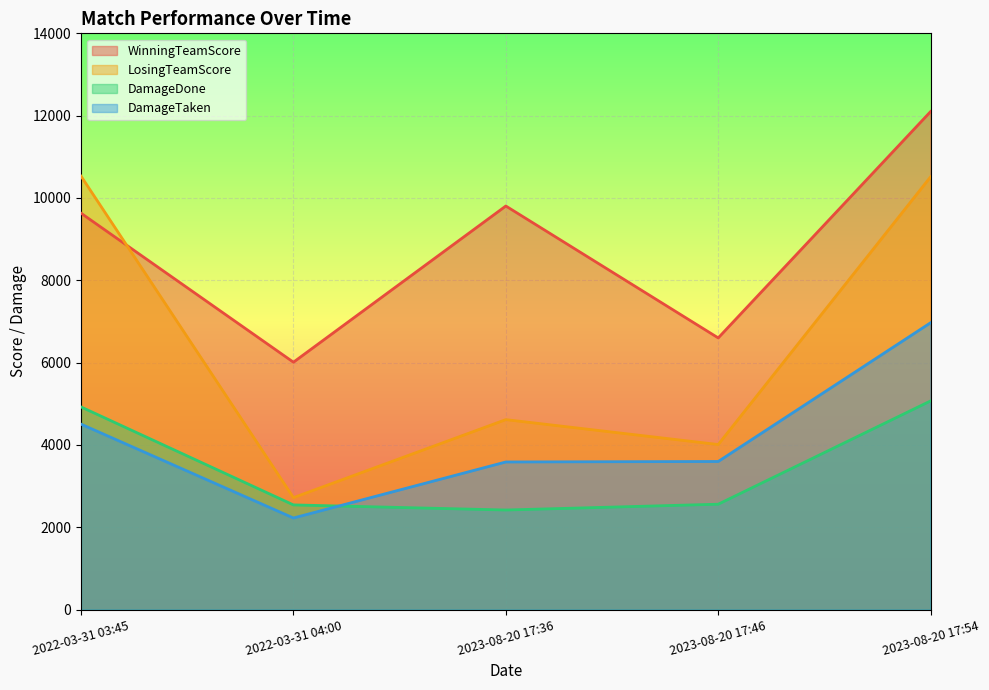

True or false: WinningTeamScore has more than 1 interior local peaks.

False